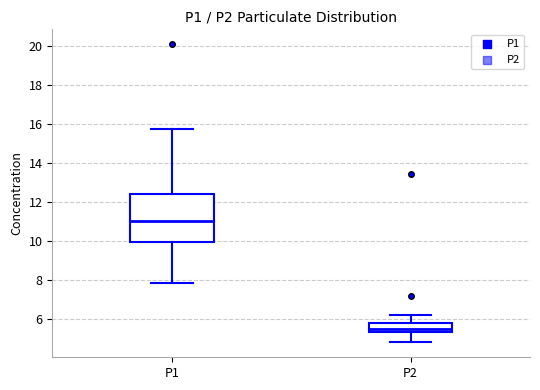

Which box's median line is the highest?

P1